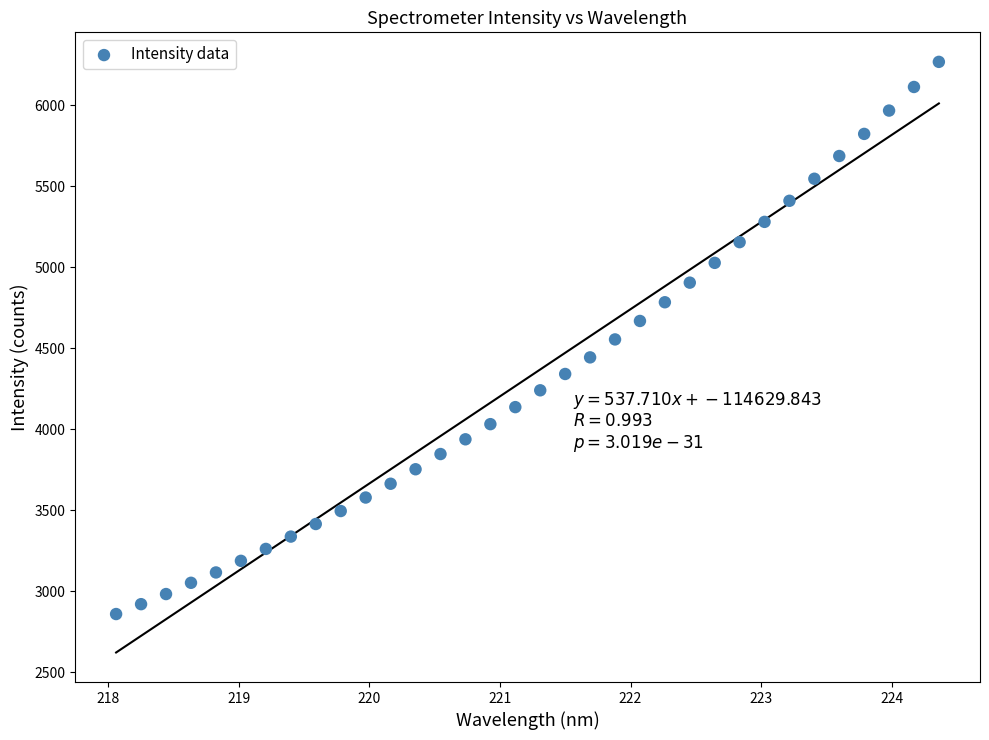

What is the range of Y values (max minus min)?

3407.9